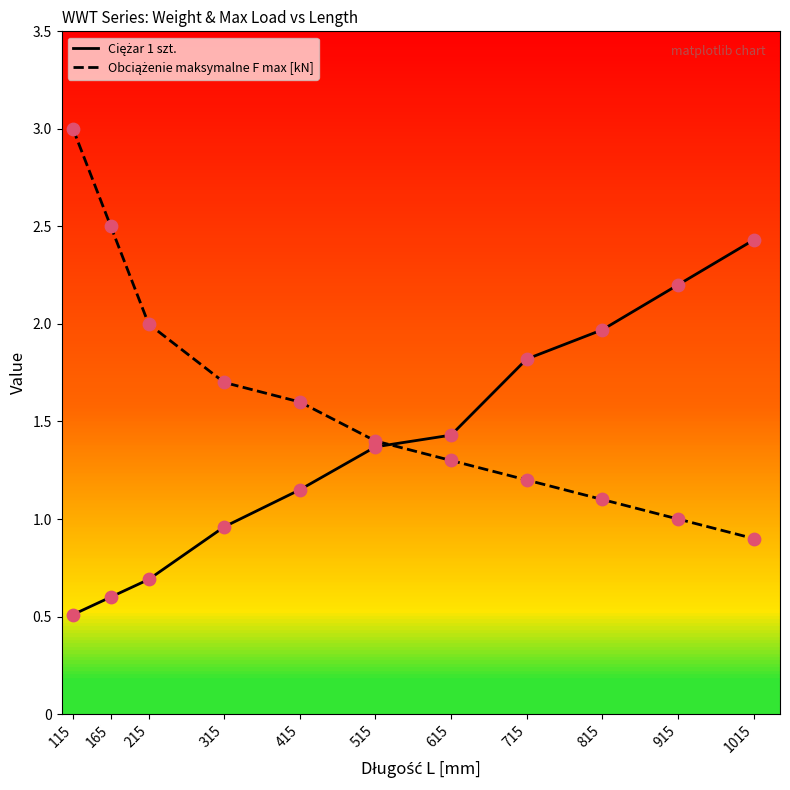

Which category has the highest value across all series?

115